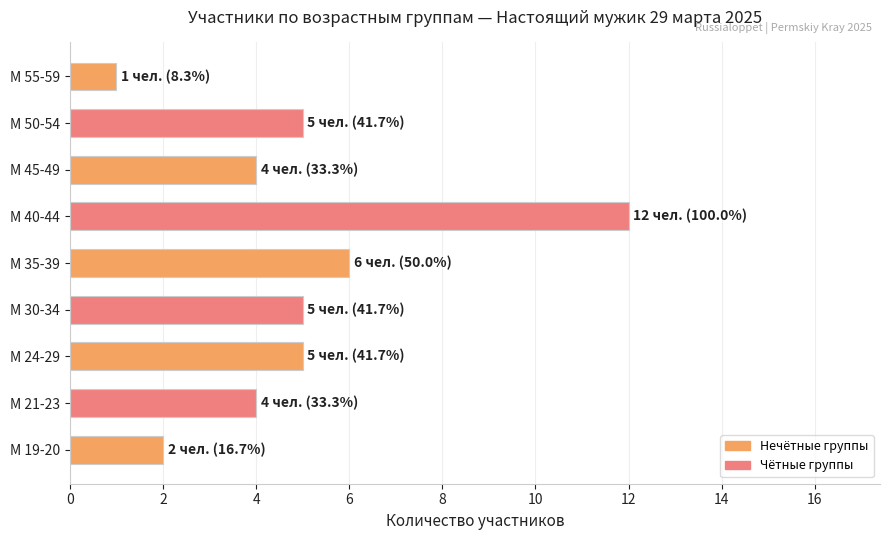

What is the ratio of the value at М 40-44 to the value at М 35-39?

2.0